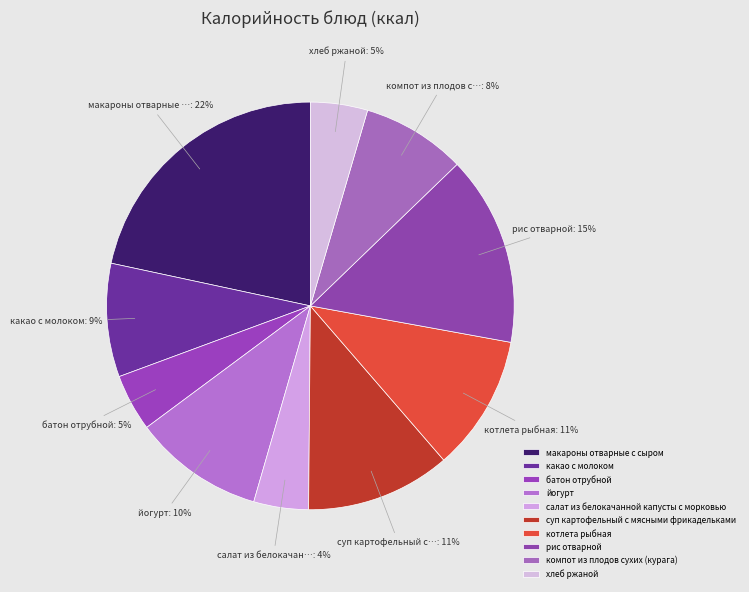

Does йогурт account for over 50% of the chart?

No